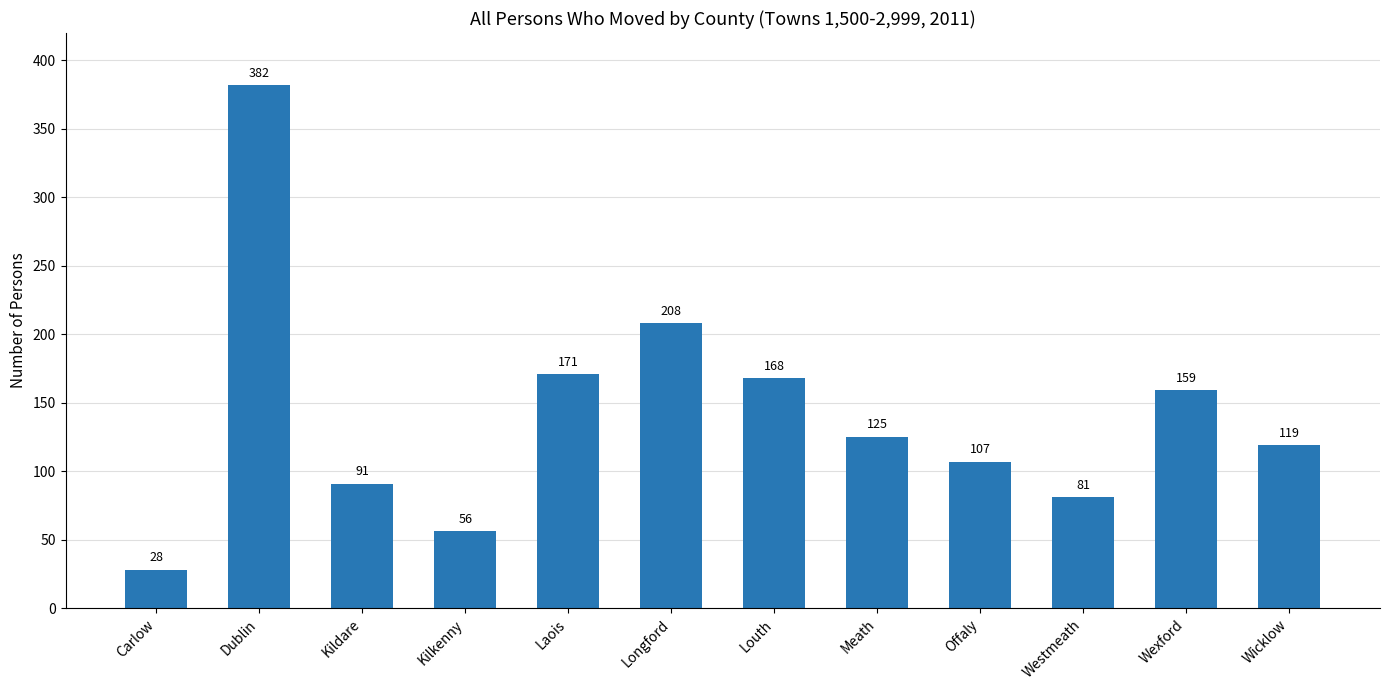

How many values are below 125?

6